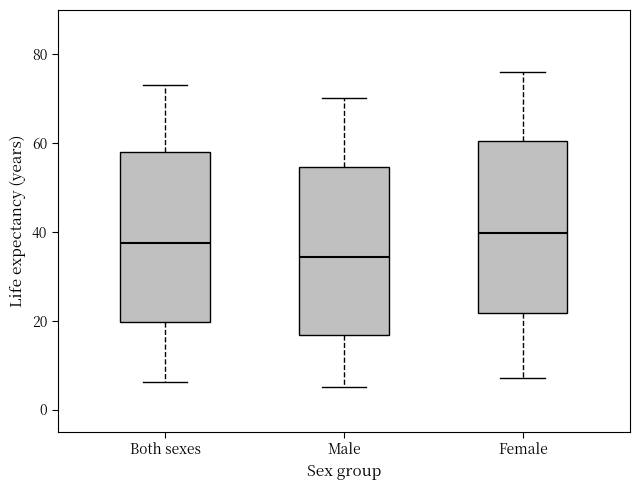

Reading left to right, read every box against the y-axis: the position of its median line, the range the box covers, and the ends of its whiskers. The values are not printed on the chart, so give them approximately, as read against the axis.

Both sexes: median 38, box 20 to 58, whiskers 6 to 74
Male: median 34, box 16 to 54, whiskers 6 to 70
Female: median 40, box 22 to 60, whiskers 8 to 76